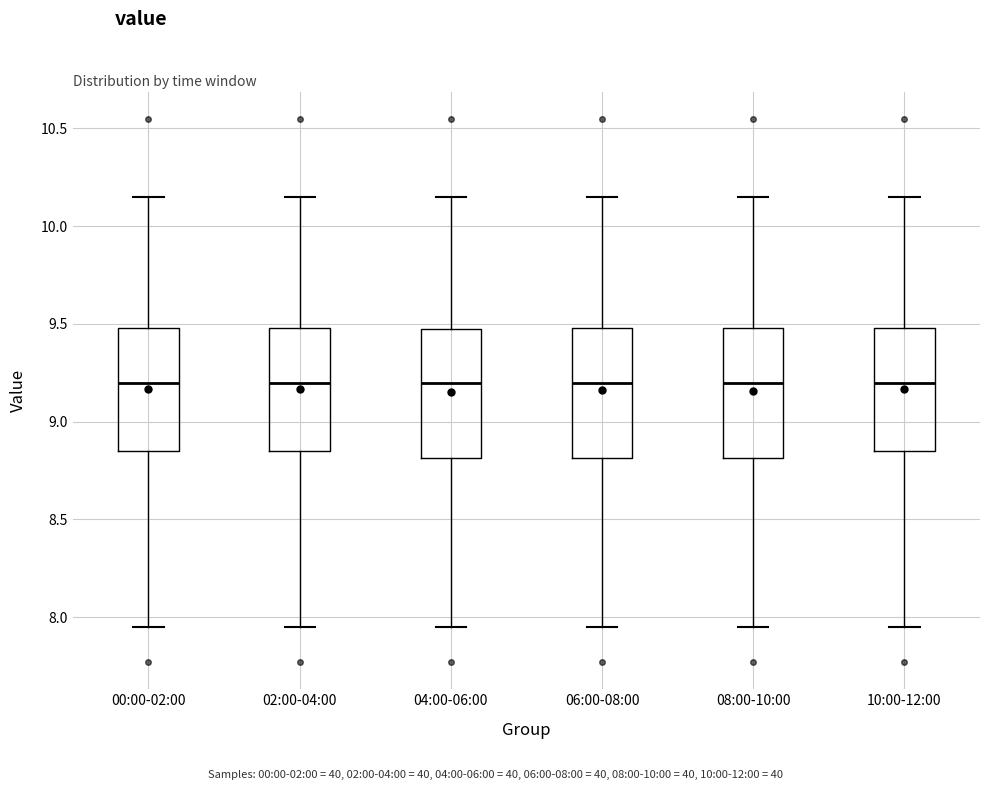

Where does the median line of the box for 06:00-08:00 sit on the y-axis? The values are not printed on the chart, so give them approximately, as read against the axis.

9.20